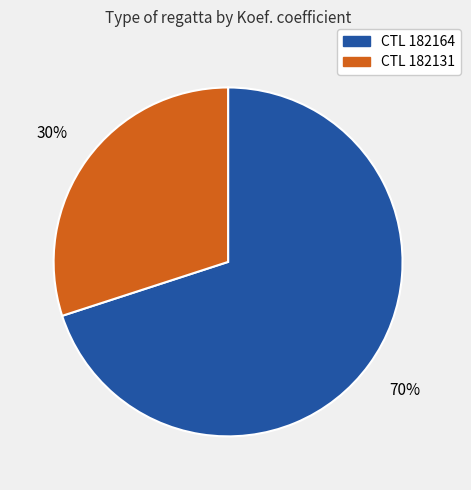

To the nearest percent, what is the difference between the largest and smallest slice percentages?

40%